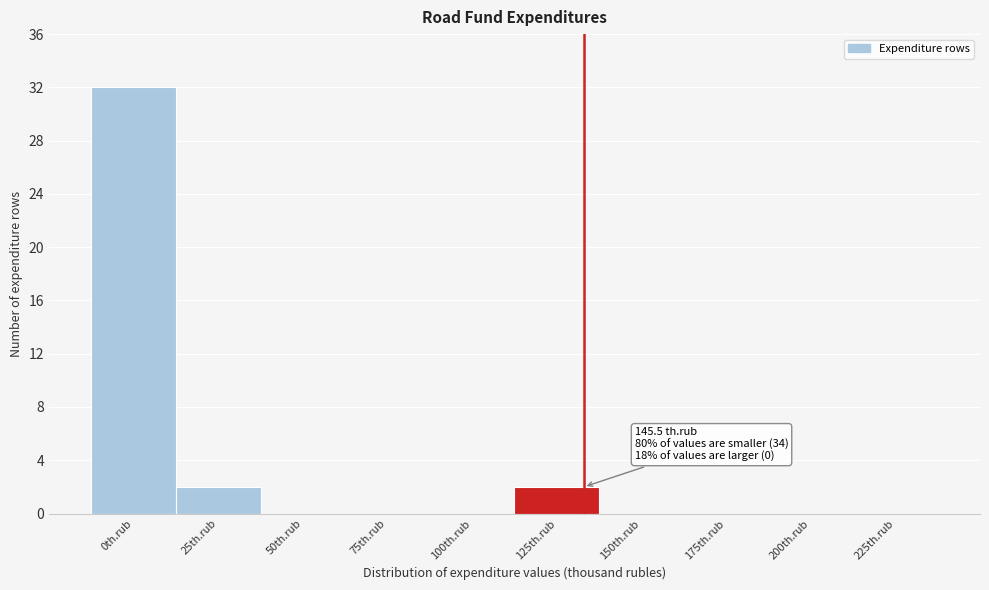

Reading left to right, what are all the values shown in this chart?

0th.rub=32	25th.rub=2	50th.rub=0	75th.rub=0	100th.rub=0	125th.rub=2	150th.rub=0	175th.rub=0	200th.rub=0	225th.rub=0